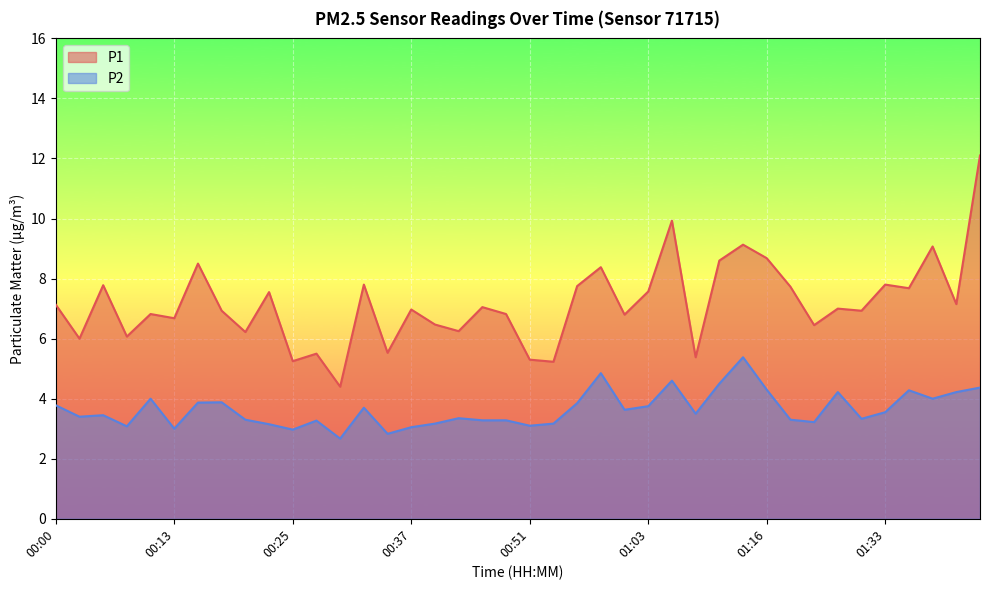

Which label corresponds to the smallest value in the chart?

00:30